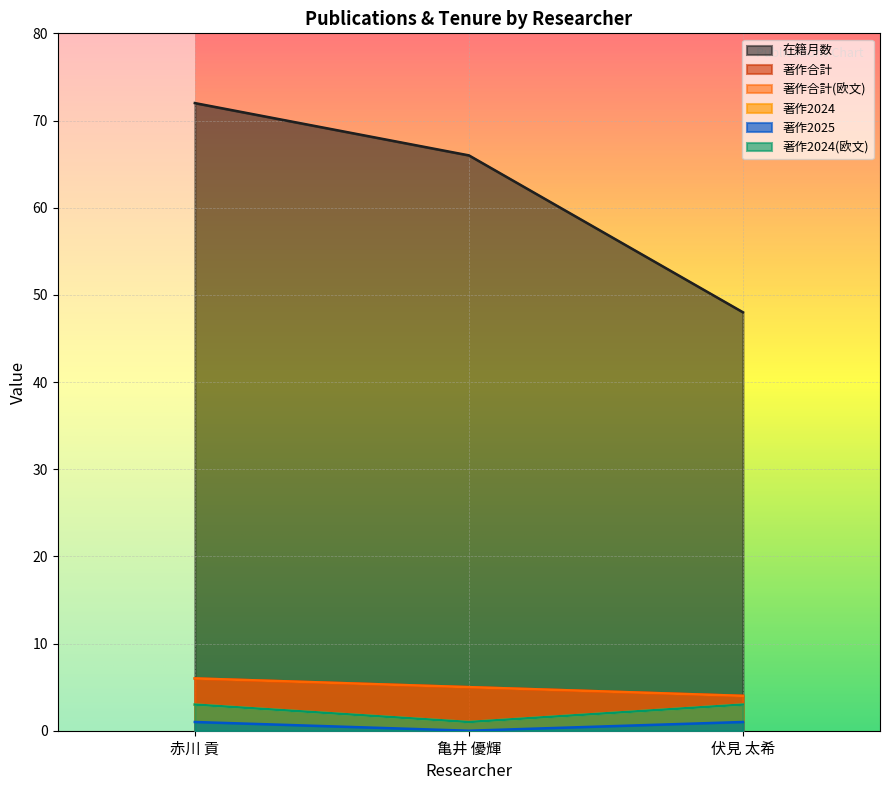

List the labels in order of 著作2024 value, largest first.

赤川 貢, 伏見 太希, 亀井 優輝